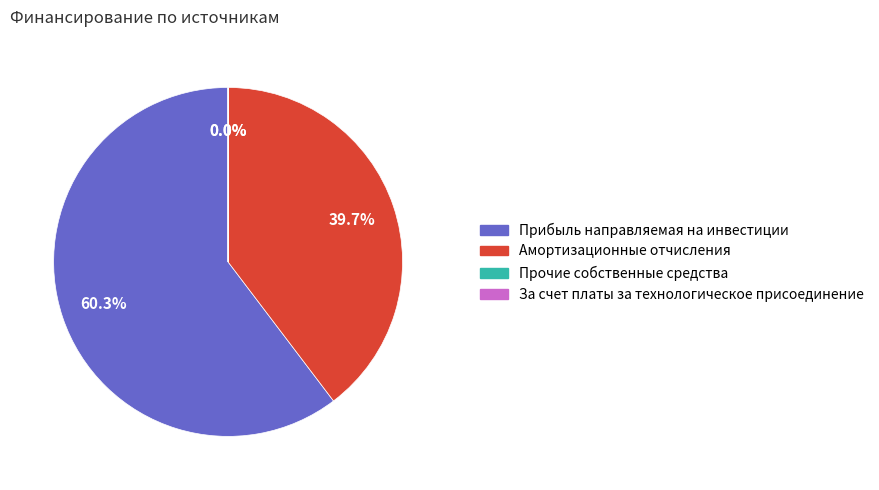

The Прочие собственные средства slice represents 11% of the pie. True or false?

False